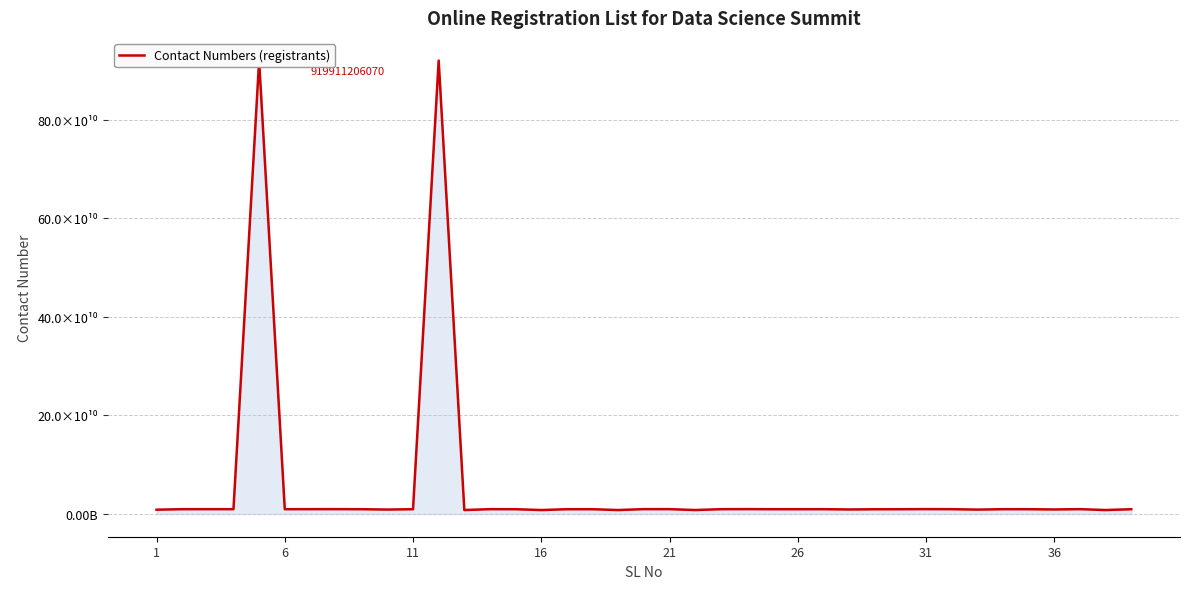

What is the maximum value shown in the chart?

919911206070